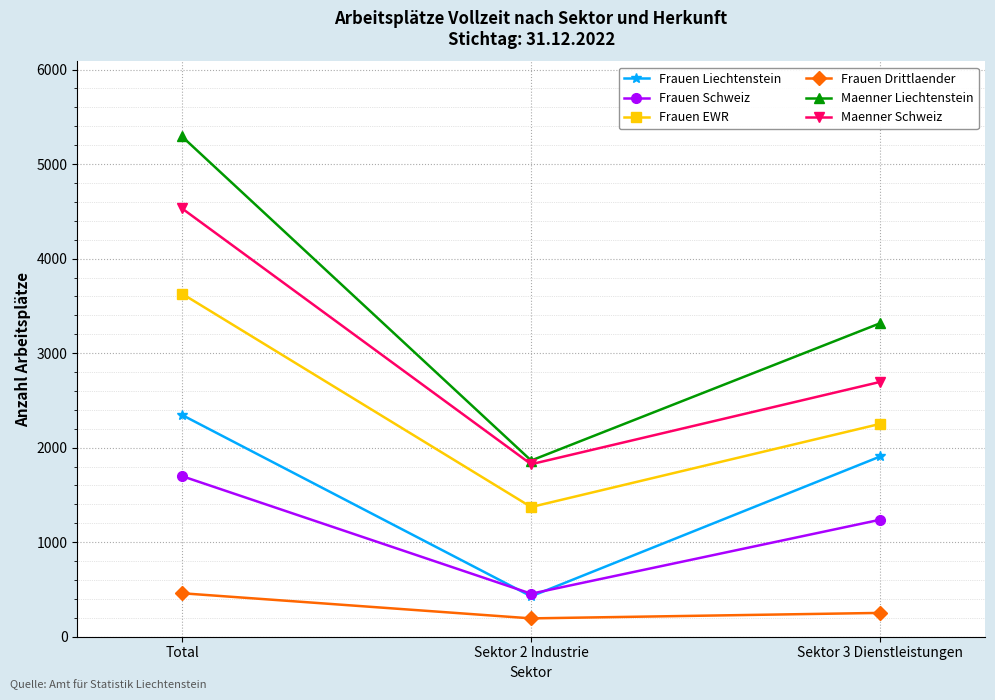

Count the number of data series in this chart.

6